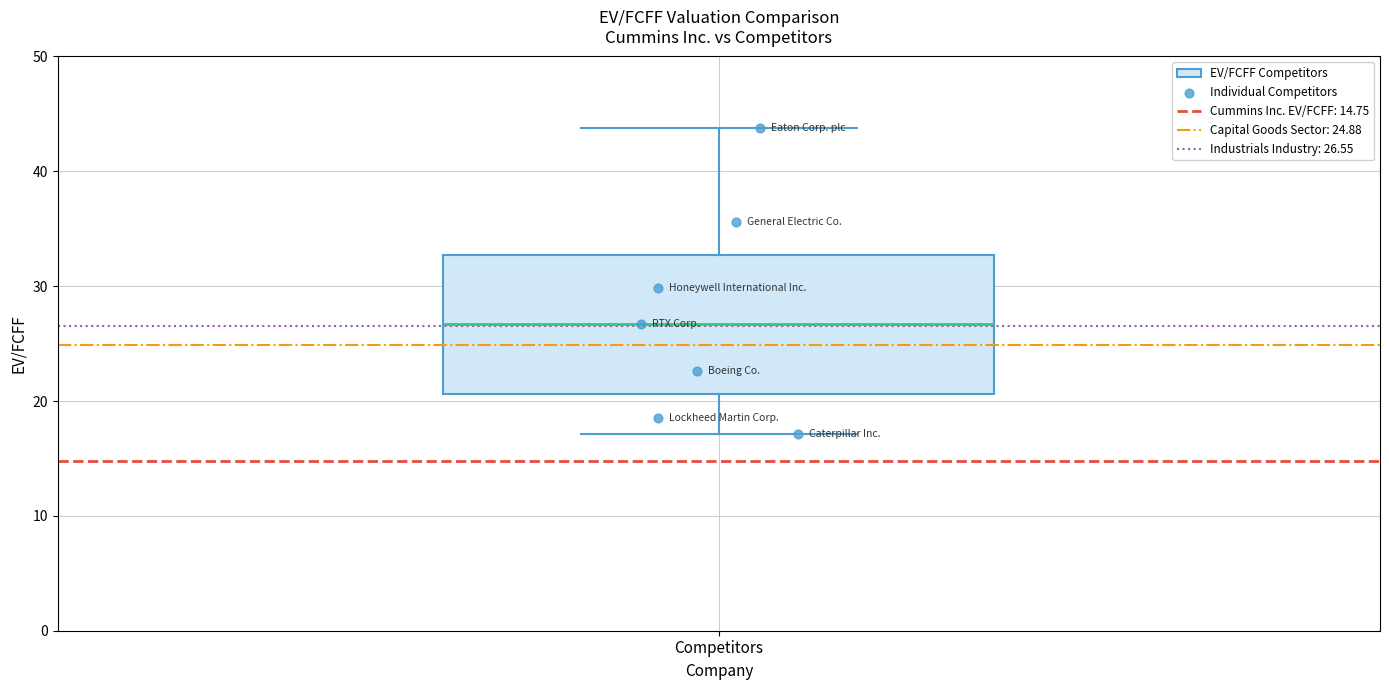

Where does the median line of the box for Competitors sit on the y-axis? The values are not printed on the chart, so give them approximately, as read against the axis.

27